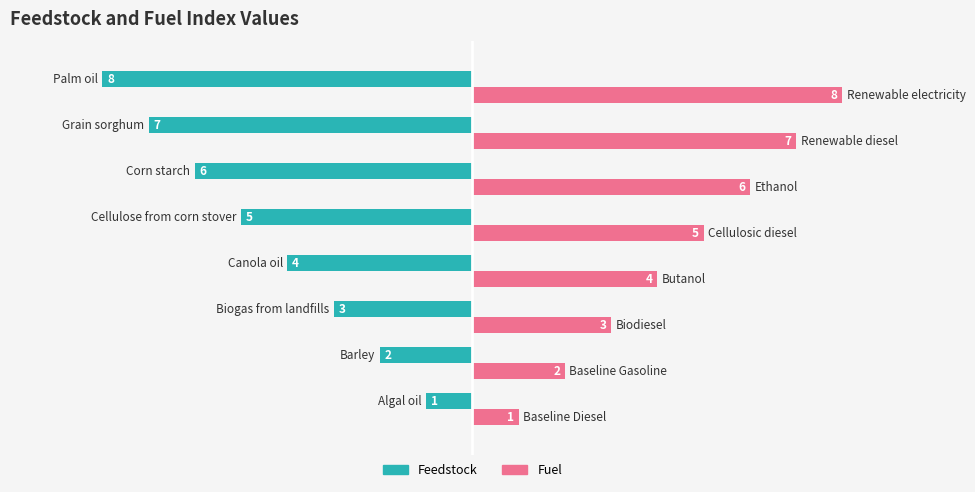

How many Feedstock values are between -6 and -2?

5